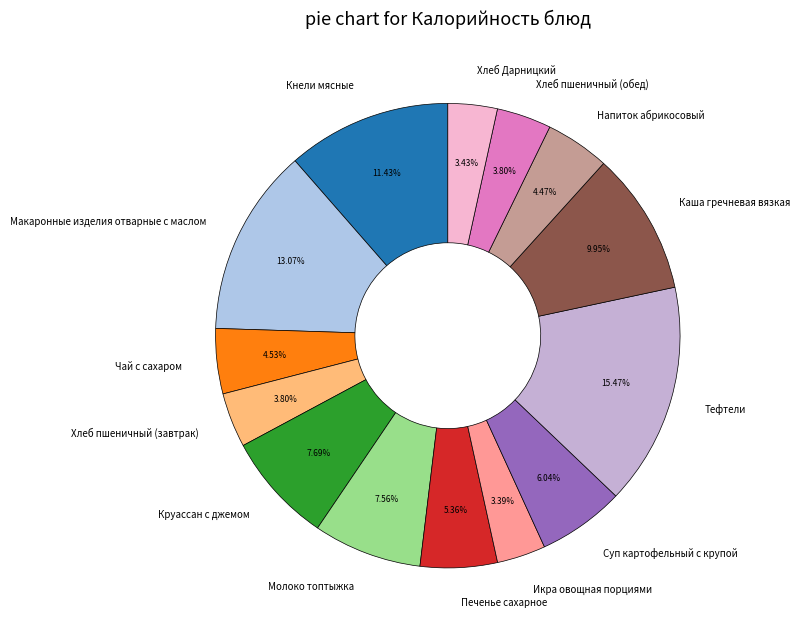

Is it true that Напиток абрикосовый is 19% of the pie?

False